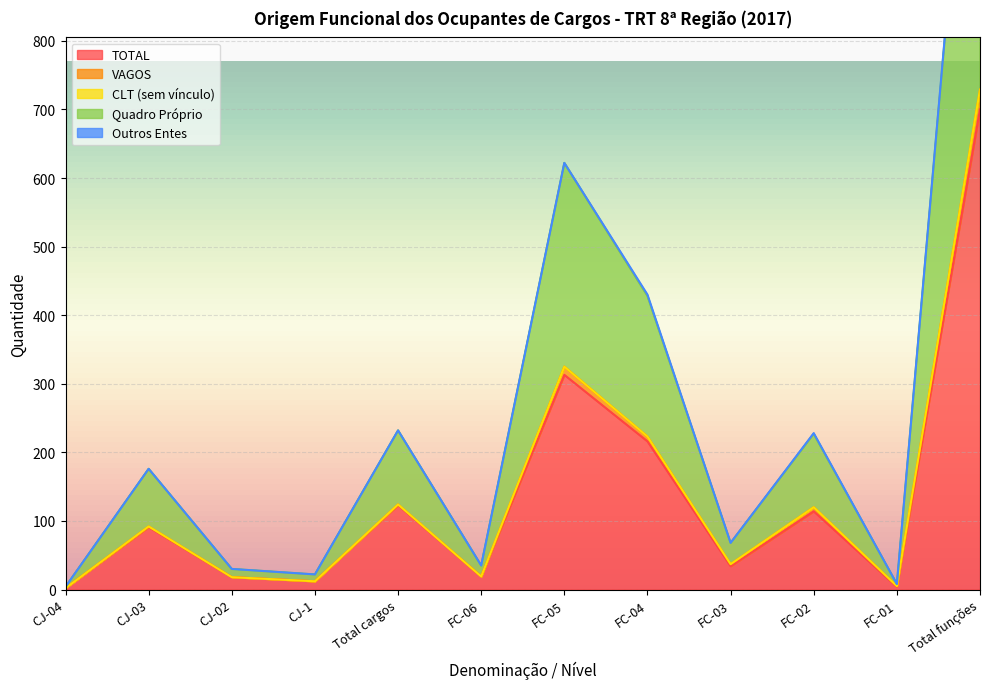

Reading left to right, list all the values displayed in this chart.

TOTAL: 2	91	18	12	123	19	313	216	34	114	4	700
VAGOS: 2	92	18	12	124	19	325	223	37	120	5	729
Quadro Próprio: 4	176	30	22	232	35	622	428	68	227	8	1388